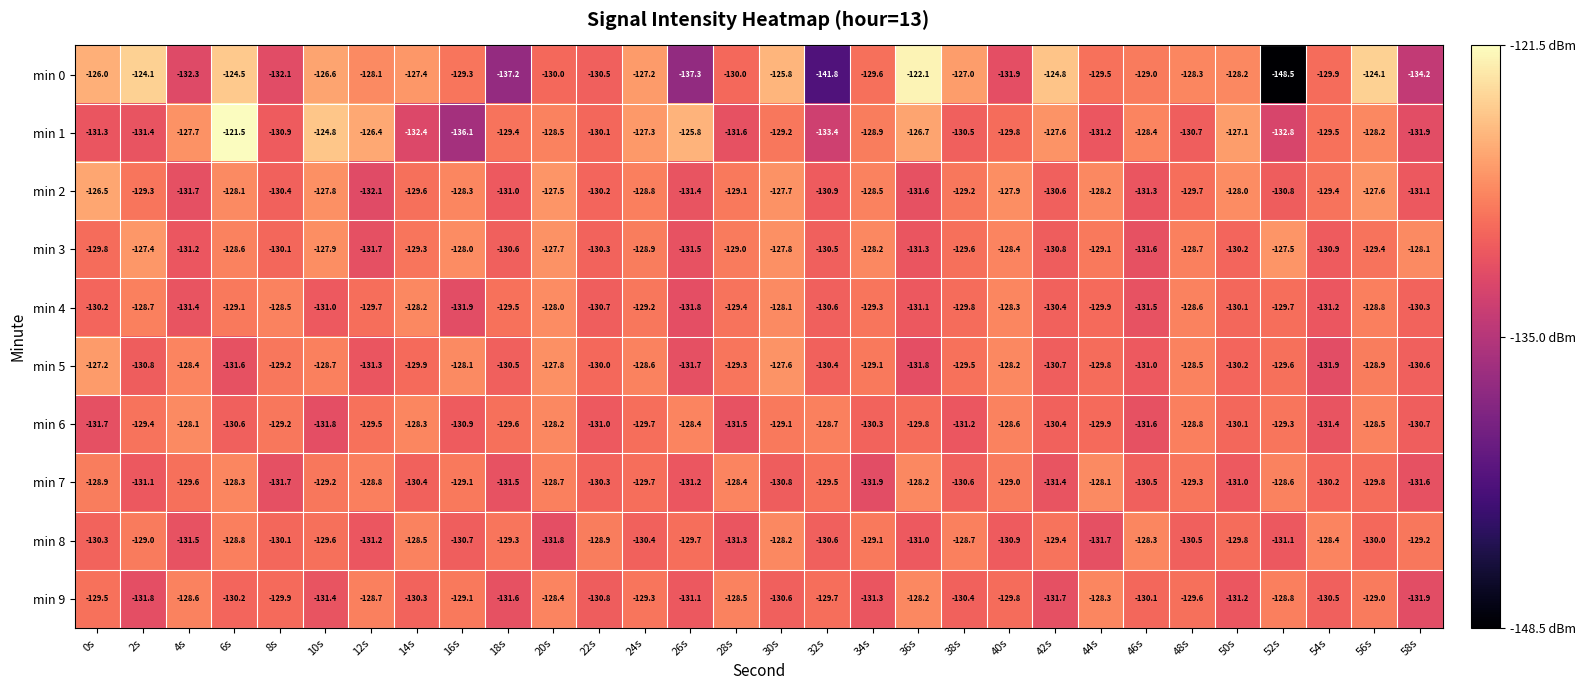

True or false: min 9 has a value of -73.8 at 50s.

False